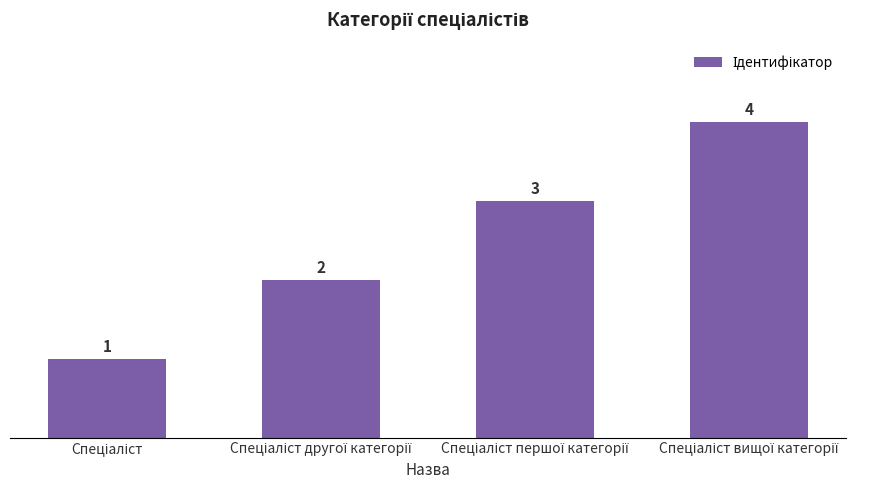

How many values are between 2 and 4?

3